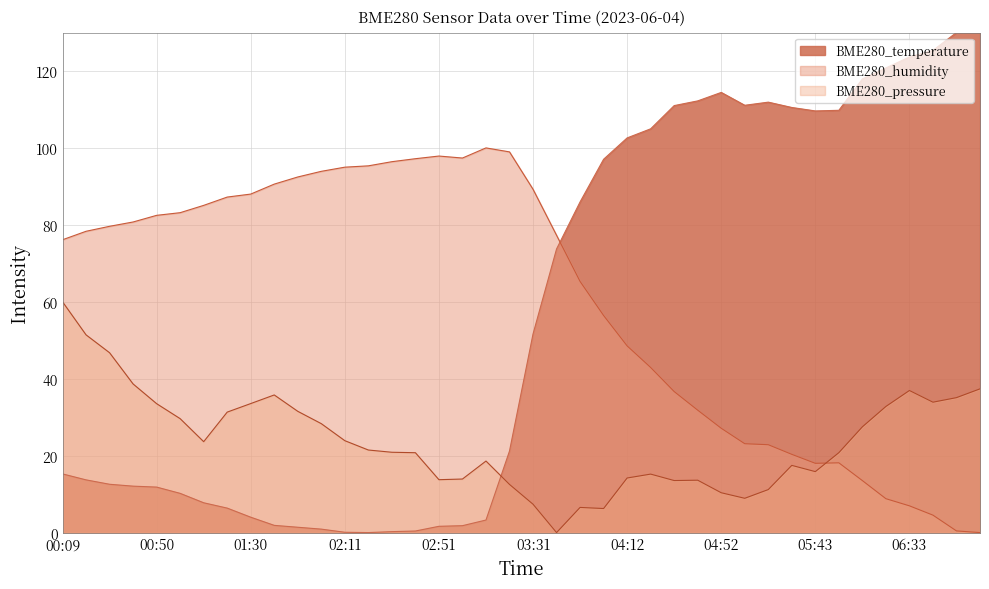

What is the sum of the BME280_temperature values at 00:50 and 05:02?

122.9